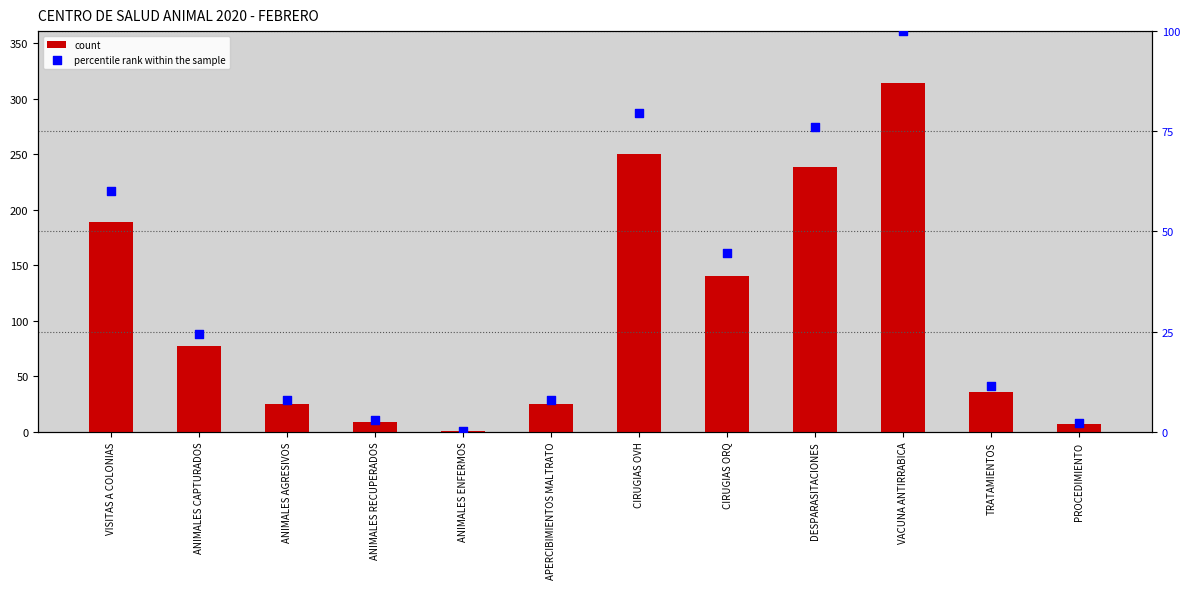

Which series has the largest total across all categories?

count